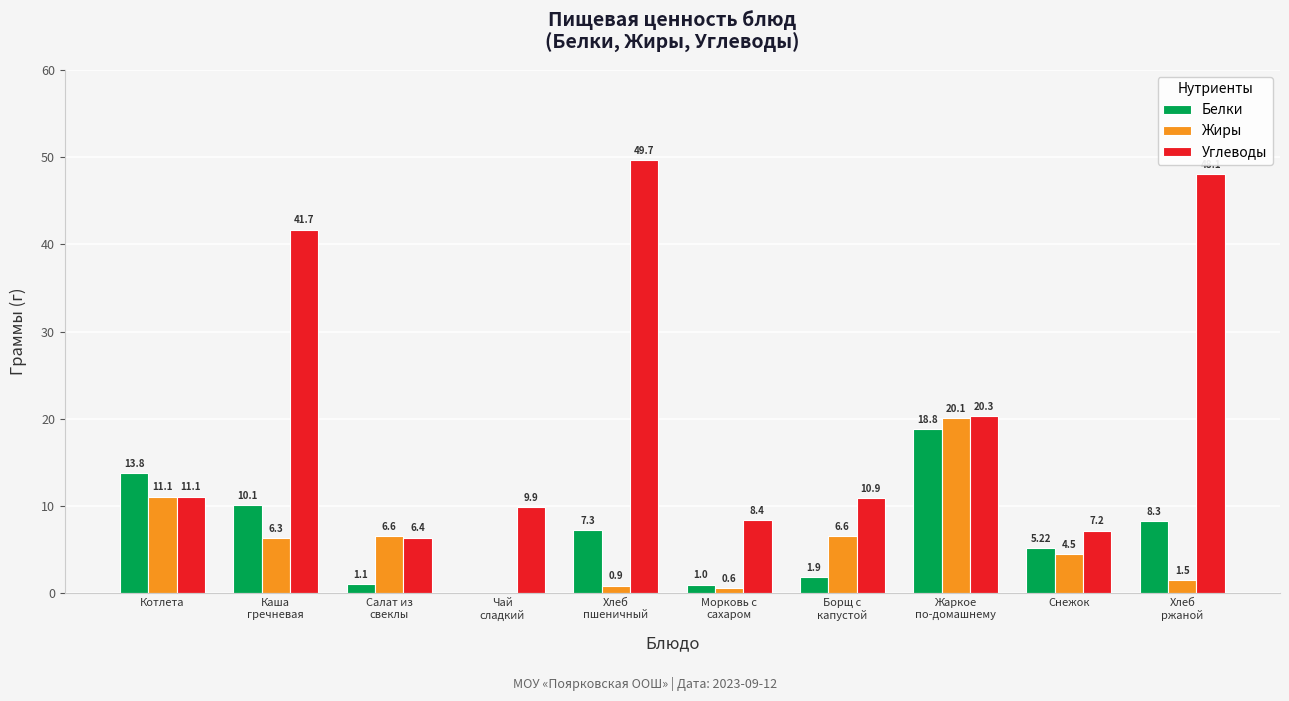

At which label is Жиры closest to 10?

Котлета